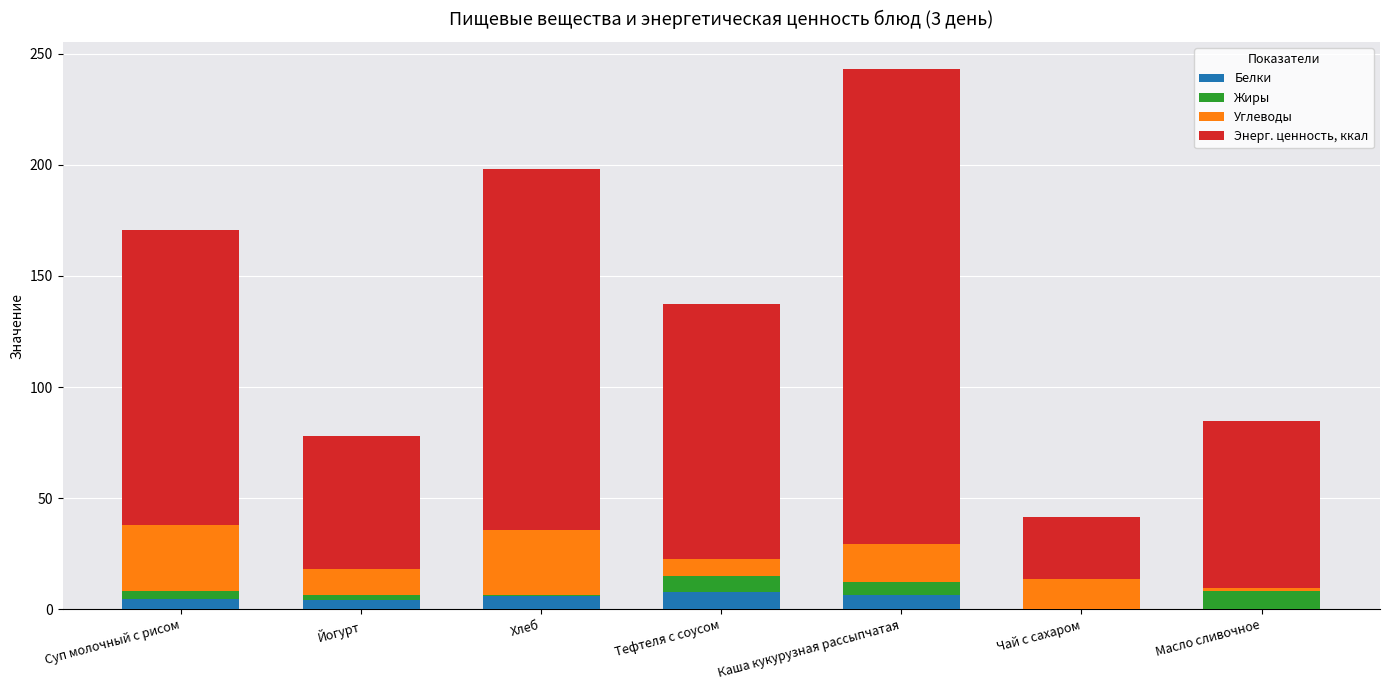

What is the highest value of the Белки series?

7.8